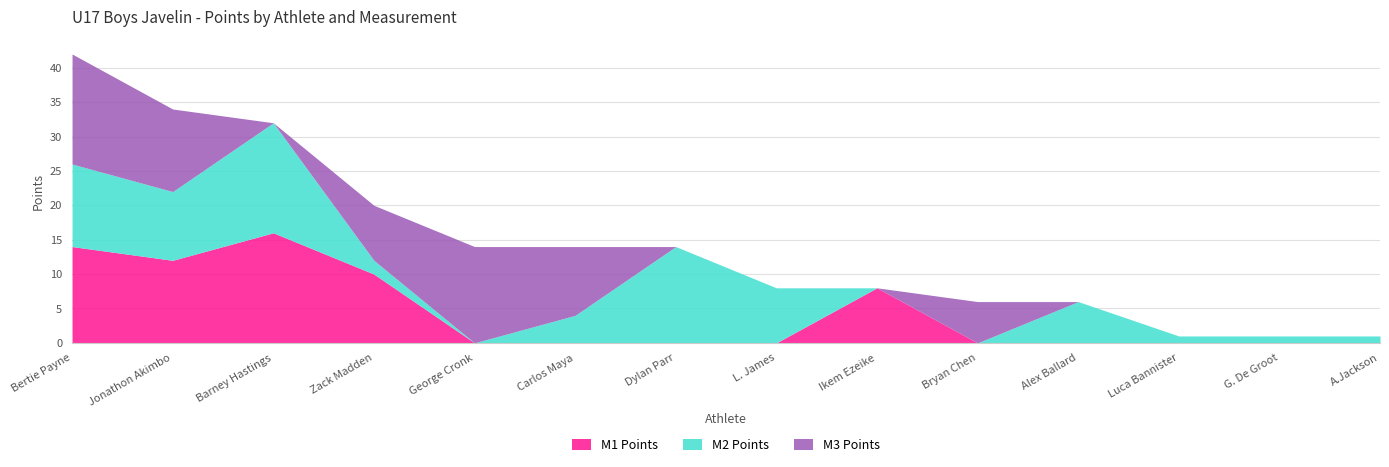

Reading left to right, transcribe all the data shown in this chart.

M1 Points: Bertie Payne=14	Jonathon Akimbo=12	Barney Hastings=16	Zack Madden=10	George Cronk=0	Carlos Maya=0	Dylan Parr=0	L. James=0	Ikem Ezeike=8	Bryan Chen=0	Alex Ballard=0	Luca Bannister=0	G. De Groot=0	A.Jackson=0
M2 Points: Bertie Payne=12	Jonathon Akimbo=10	Barney Hastings=16	Zack Madden=2	George Cronk=0	Carlos Maya=4	Dylan Parr=14	L. James=8	Ikem Ezeike=0	Bryan Chen=0	Alex Ballard=6	Luca Bannister=1	G. De Groot=1	A.Jackson=1
M3 Points: Bertie Payne=16	Jonathon Akimbo=12	Barney Hastings=0	Zack Madden=8	George Cronk=14	Carlos Maya=10	Dylan Parr=0	L. James=0	Ikem Ezeike=0	Bryan Chen=6	Alex Ballard=0	Luca Bannister=0	G. De Groot=0	A.Jackson=0